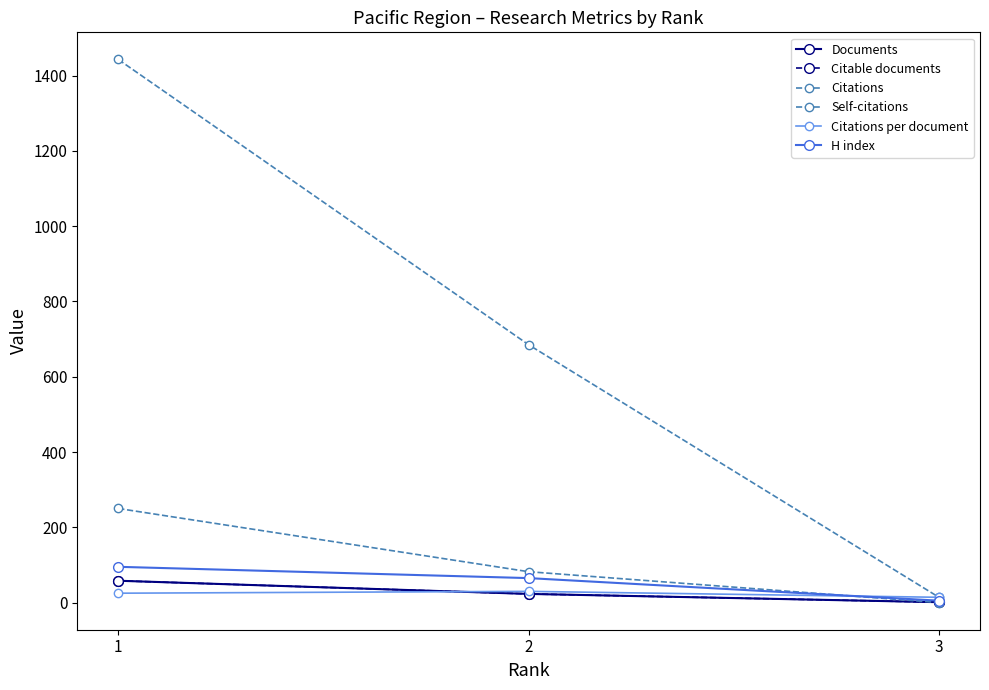

What is the difference between the maximum and minimum values in the H index series?

90.0